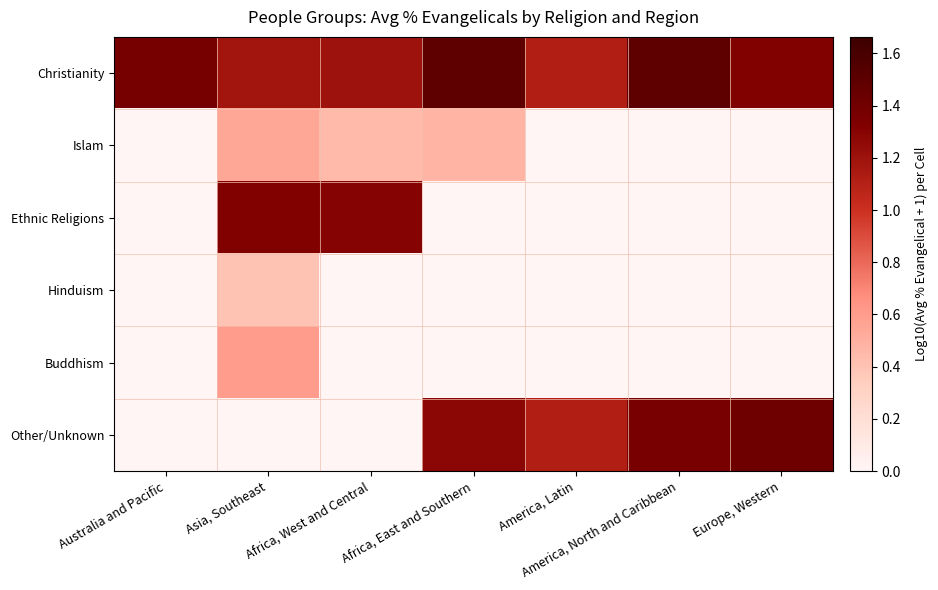

What is the spread (max minus min) of values at Africa, West and Central?

1.3